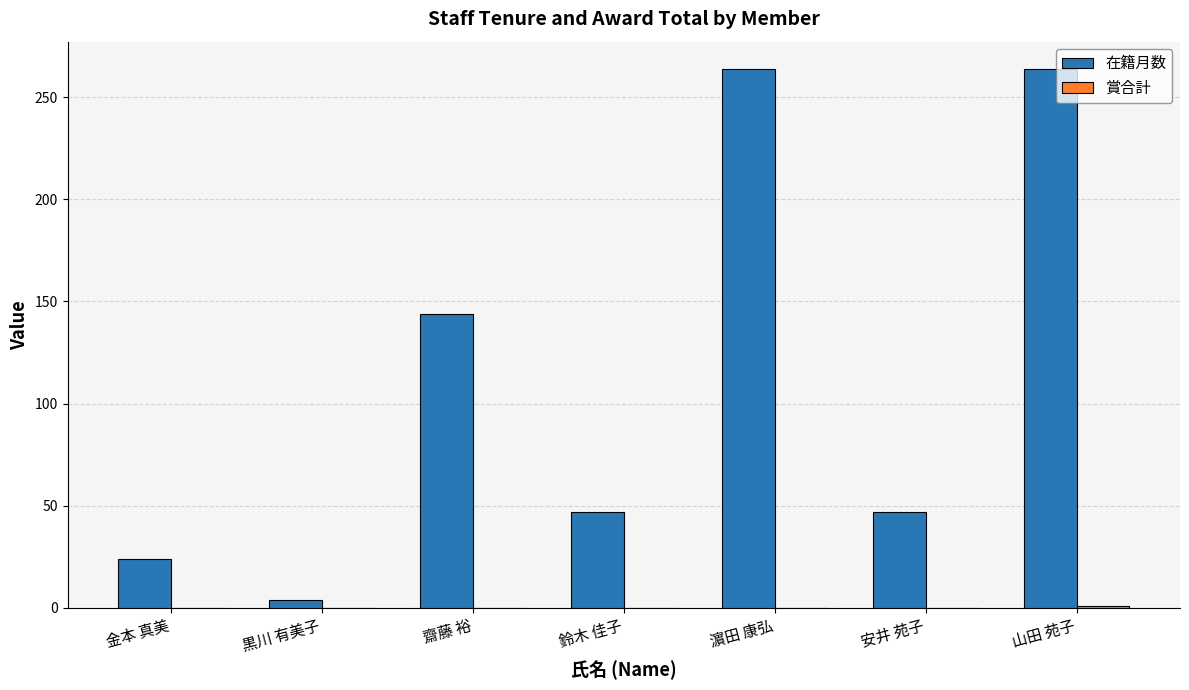

How many groups of bars are there?

7